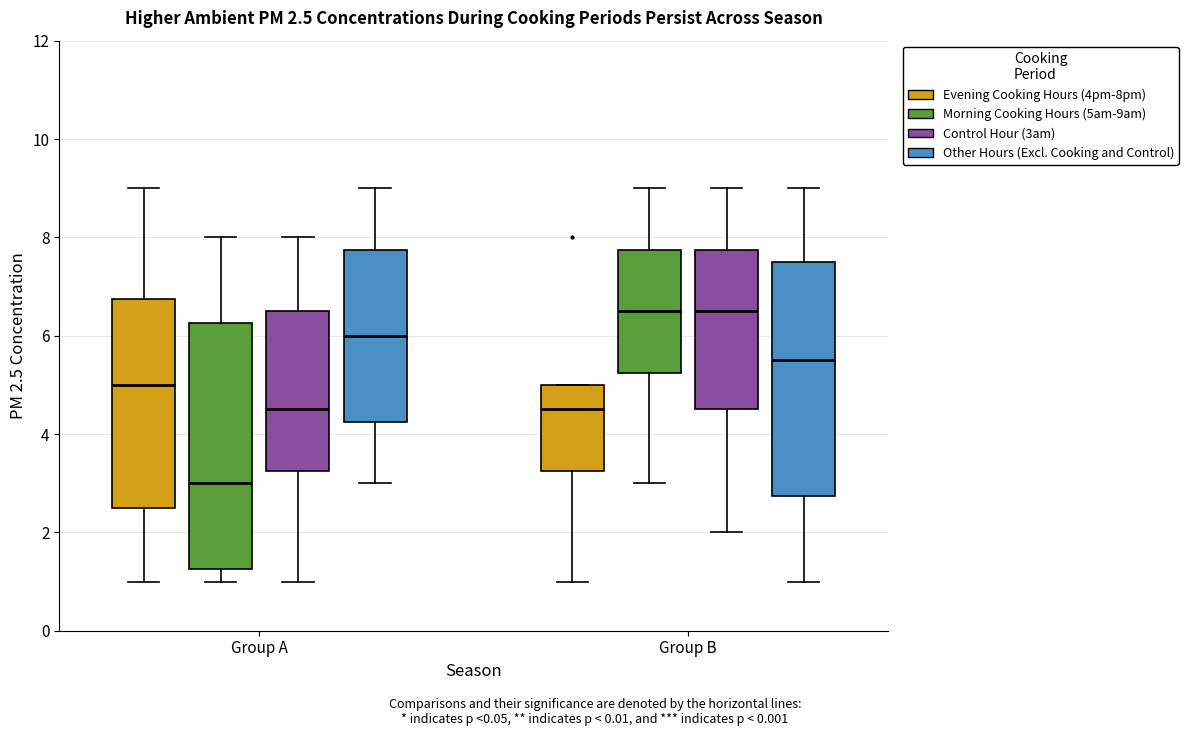

Comparing the boxes themselves (not the whiskers), which one is the tallest?

Group A (Morning Cooking Hours (5am-9am))